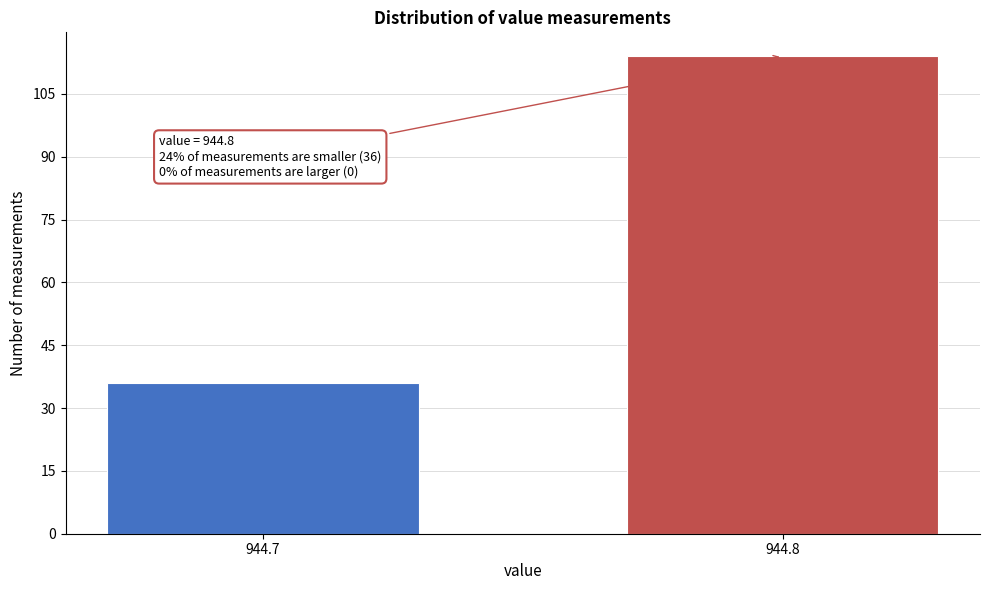

Reading right to left, what are all the values shown in this chart?

114	36